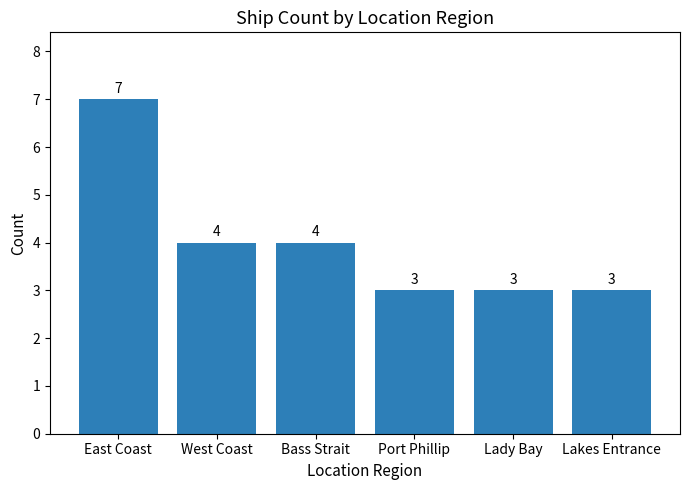

Reading right to left, transcribe all the data shown in this chart.

Lakes Entrance=3	Lady Bay=3	Port Phillip=3	Bass Strait=4	West Coast=4	East Coast=7